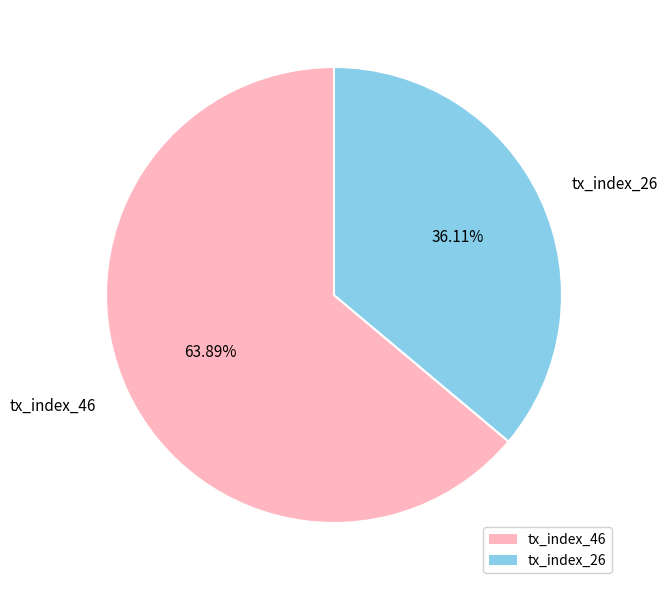

To the nearest percent, what is the combined percentage of tx_index_46 and tx_index_26?

100%